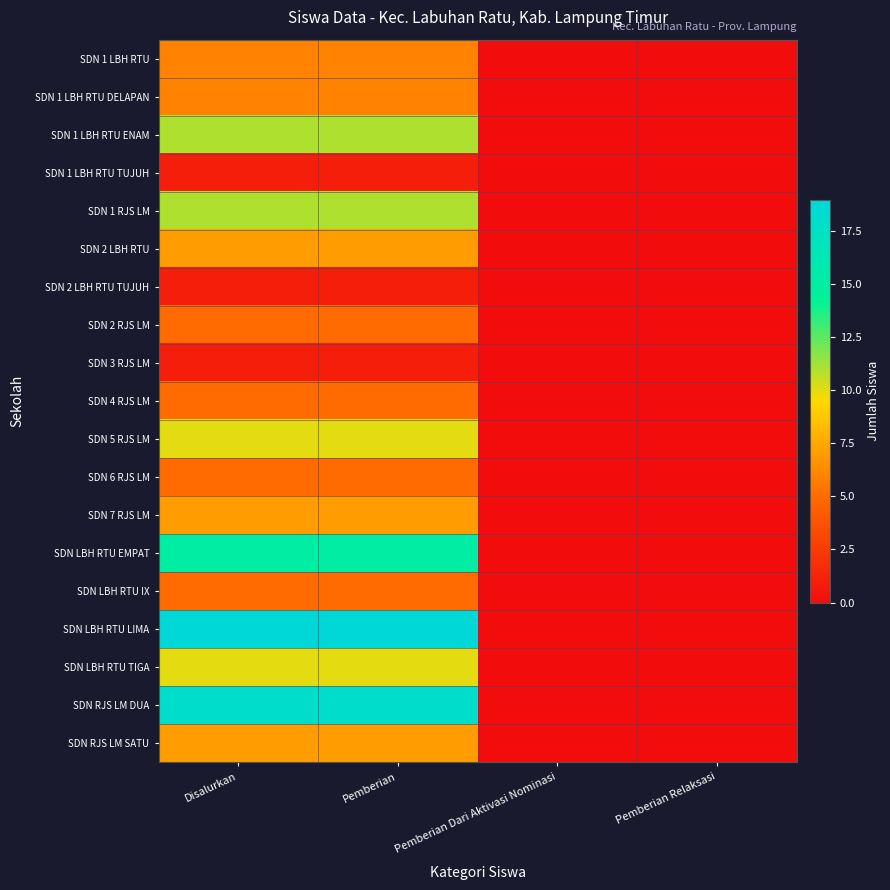

Reading left to right, list all the values displayed in this chart.

SDN 1 LBH RTU: Disalurkan=6	Pemberian=6	Pemberian Dari Aktivasi Nominasi=0	Pemberian Relaksasi=0
SDN 1 LBH RTU DELAPAN: Disalurkan=6	Pemberian=6	Pemberian Dari Aktivasi Nominasi=0	Pemberian Relaksasi=0
SDN 1 LBH RTU ENAM: Disalurkan=11	Pemberian=11	Pemberian Dari Aktivasi Nominasi=0	Pemberian Relaksasi=0
SDN 1 LBH RTU TUJUH: Disalurkan=1	Pemberian=1	Pemberian Dari Aktivasi Nominasi=0	Pemberian Relaksasi=0
SDN 1 RJS LM: Disalurkan=11	Pemberian=11	Pemberian Dari Aktivasi Nominasi=0	Pemberian Relaksasi=0
SDN 2 LBH RTU: Disalurkan=7	Pemberian=7	Pemberian Dari Aktivasi Nominasi=0	Pemberian Relaksasi=0
SDN 2 LBH RTU TUJUH: Disalurkan=1	Pemberian=1	Pemberian Dari Aktivasi Nominasi=0	Pemberian Relaksasi=0
SDN 2 RJS LM: Disalurkan=5	Pemberian=5	Pemberian Dari Aktivasi Nominasi=0	Pemberian Relaksasi=0
SDN 3 RJS LM: Disalurkan=1	Pemberian=1	Pemberian Dari Aktivasi Nominasi=0	Pemberian Relaksasi=0
SDN 4 RJS LM: Disalurkan=5	Pemberian=5	Pemberian Dari Aktivasi Nominasi=0	Pemberian Relaksasi=0
SDN 5 RJS LM: Disalurkan=10	Pemberian=10	Pemberian Dari Aktivasi Nominasi=0	Pemberian Relaksasi=0
SDN 6 RJS LM: Disalurkan=5	Pemberian=5	Pemberian Dari Aktivasi Nominasi=0	Pemberian Relaksasi=0
SDN 7 RJS LM: Disalurkan=7	Pemberian=7	Pemberian Dari Aktivasi Nominasi=0	Pemberian Relaksasi=0
SDN LBH RTU EMPAT: Disalurkan=15	Pemberian=15	Pemberian Dari Aktivasi Nominasi=0	Pemberian Relaksasi=0
SDN LBH RTU IX: Disalurkan=5	Pemberian=5	Pemberian Dari Aktivasi Nominasi=0	Pemberian Relaksasi=0
SDN LBH RTU LIMA: Disalurkan=19	Pemberian=19	Pemberian Dari Aktivasi Nominasi=0	Pemberian Relaksasi=0
SDN LBH RTU TIGA: Disalurkan=10	Pemberian=10	Pemberian Dari Aktivasi Nominasi=0	Pemberian Relaksasi=0
SDN RJS LM DUA: Disalurkan=18	Pemberian=18	Pemberian Dari Aktivasi Nominasi=0	Pemberian Relaksasi=0
SDN RJS LM SATU: Disalurkan=7	Pemberian=7	Pemberian Dari Aktivasi Nominasi=0	Pemberian Relaksasi=0